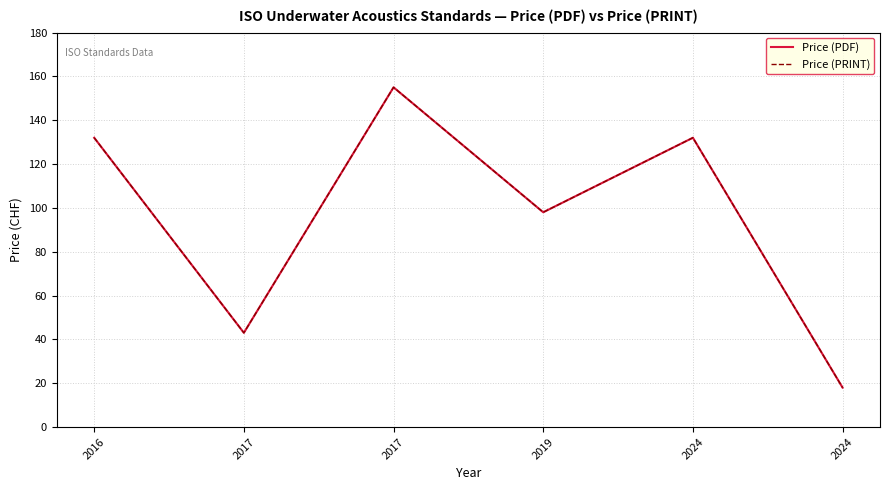

Is this an area chart (filled region under the line)?

No